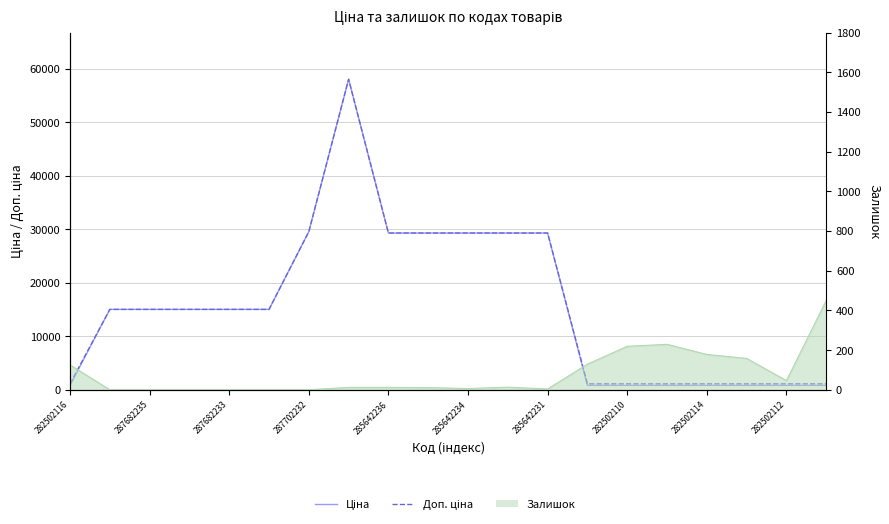

True or false: Залишок has a value of 0.0 at 287702232.

True